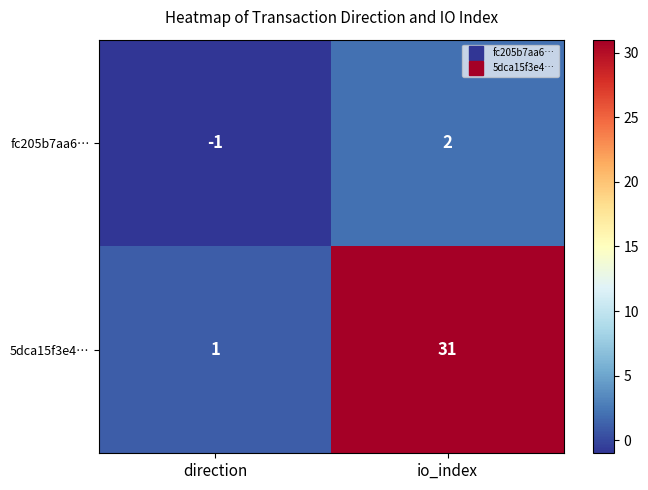

Reading right to left, what are all the values shown in this chart?

fc205b7aa6…: io_index=2	direction=-1
5dca15f3e4…: io_index=31	direction=1